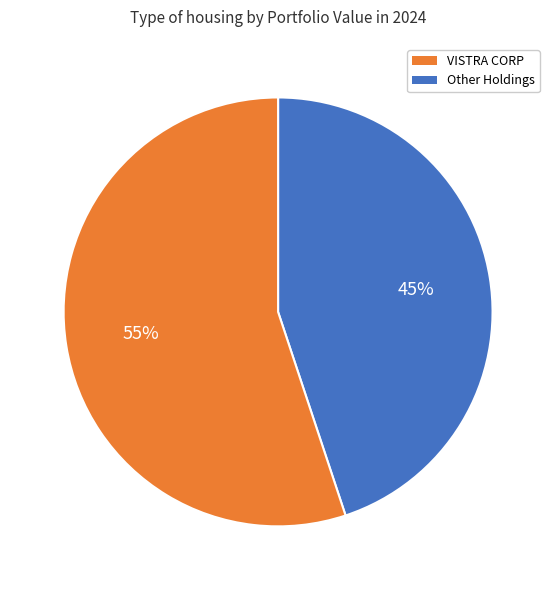

To the nearest percent, what is the average slice percentage?

50%